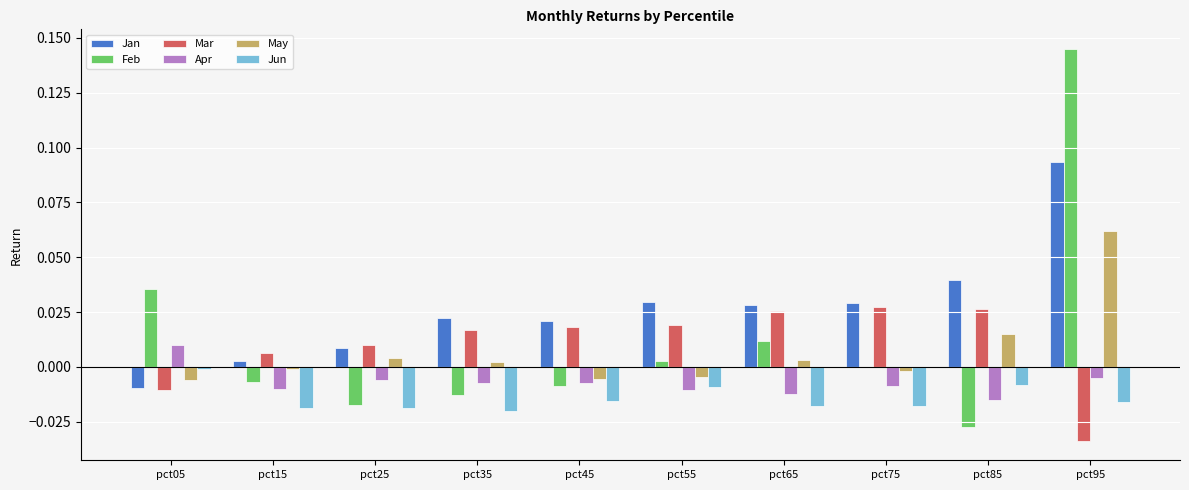

True or false: May has a value of -0.0 at pct05.

True